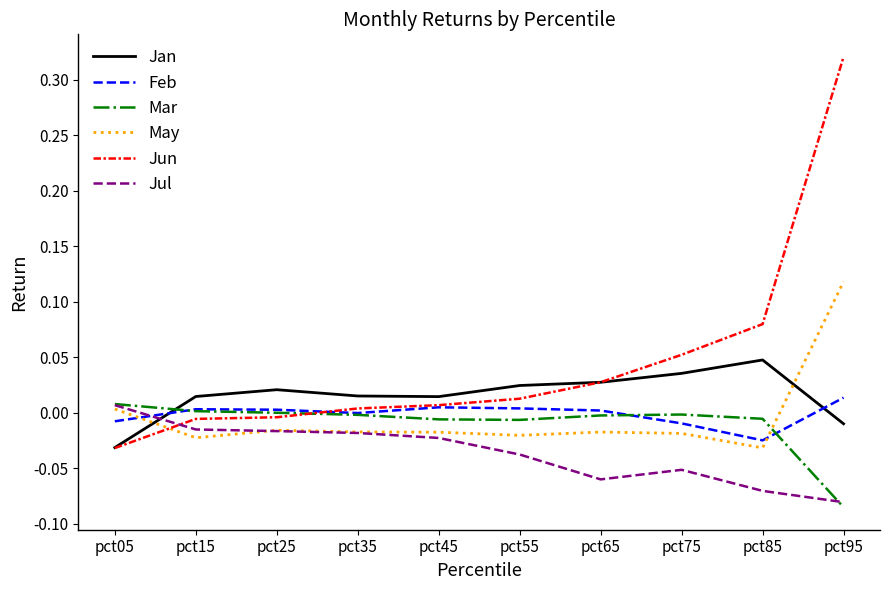

Is it true that Jan equals 0.0 at pct65?

True